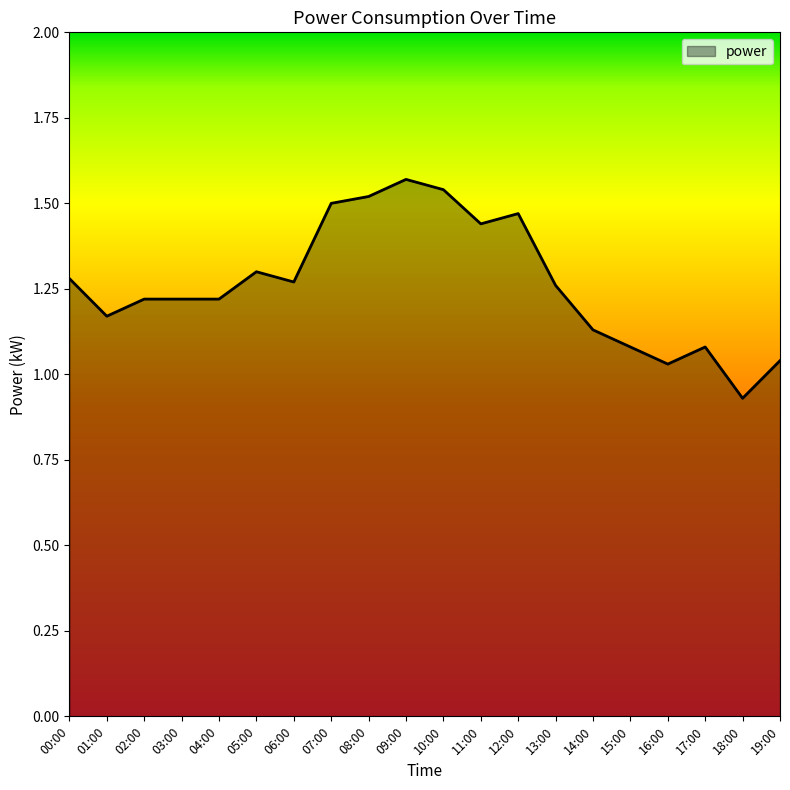

Where does the data first go above 1?

00:00